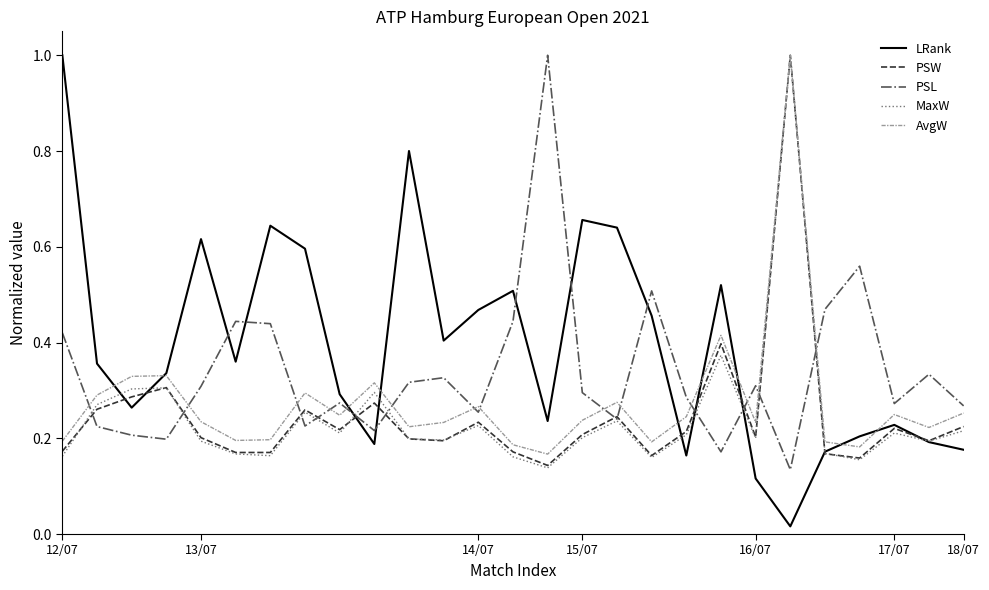

True or false: LRank and PSL cross at least once.

True